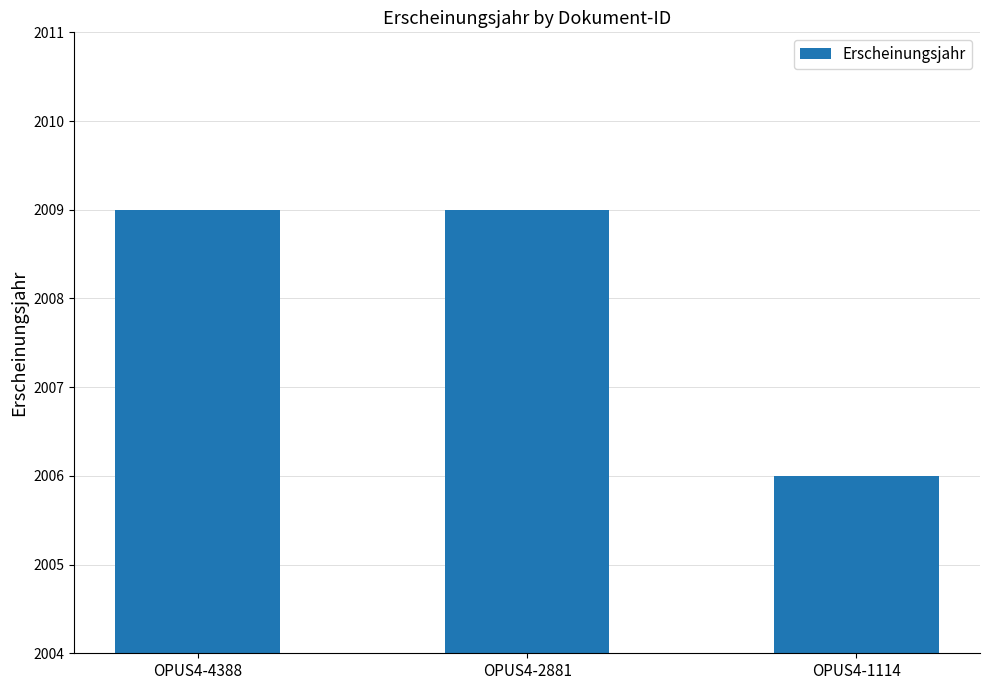

Read the value at OPUS4-2881.

2009